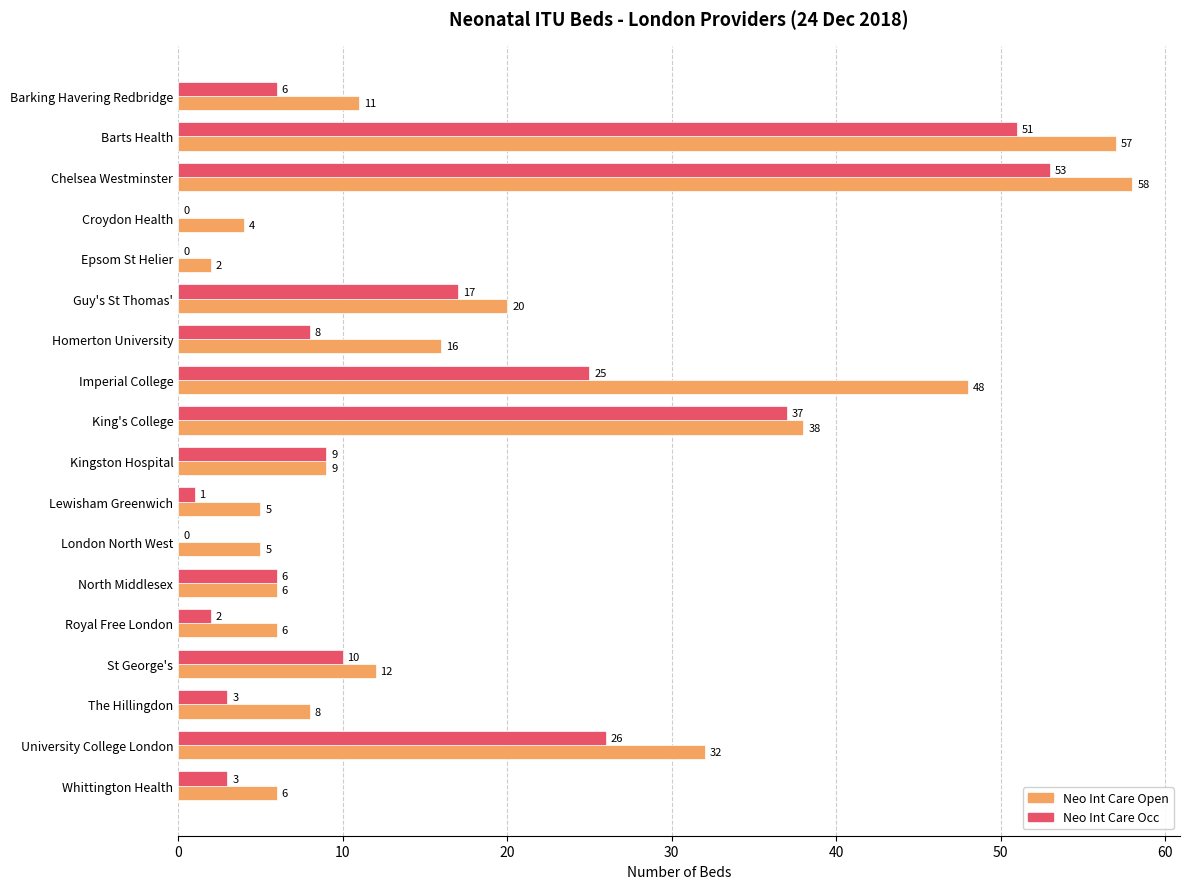

The Neo Int Care Occ series shows 10 at St George's. True or false?

True